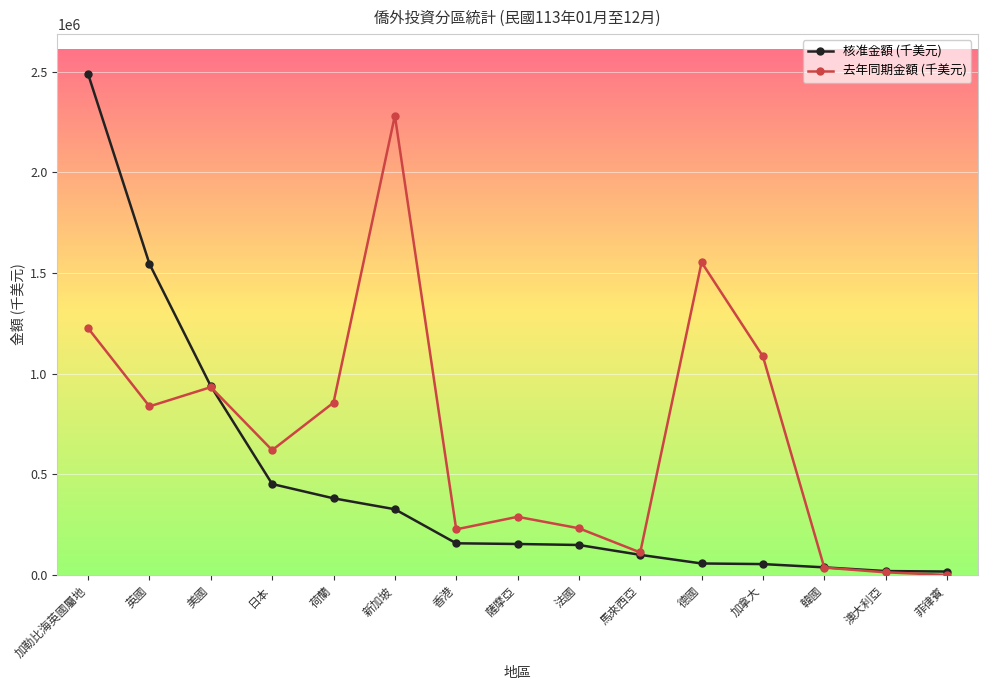

Does the chart have visible grid lines?

Yes